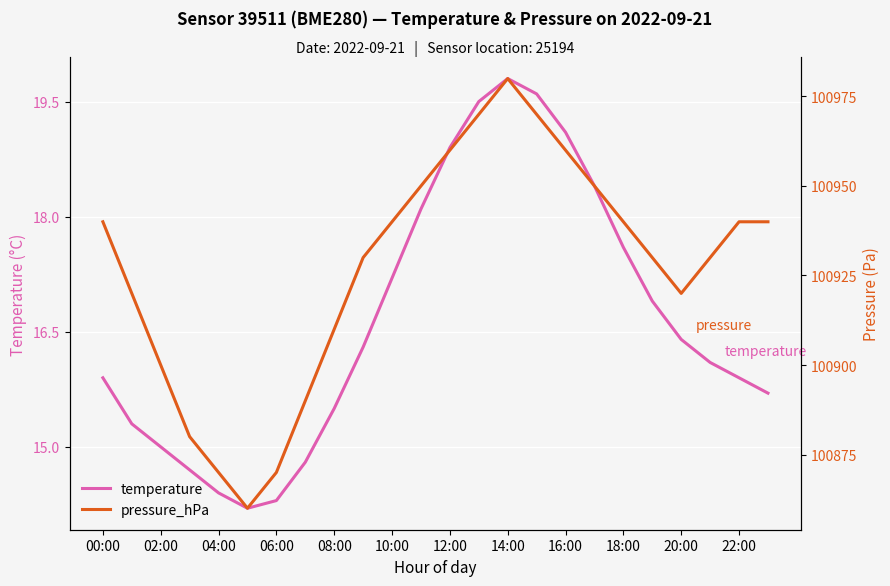

What is the total value across all series at 21?

100946.1